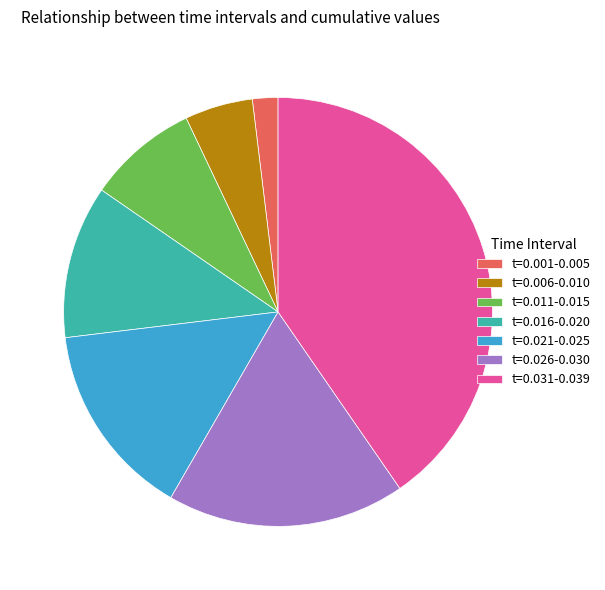

Rank the categories by value from highest to lowest.

t=0.031-0.039, t=0.026-0.030, t=0.021-0.025, t=0.016-0.020, t=0.011-0.015, t=0.006-0.010, t=0.001-0.005